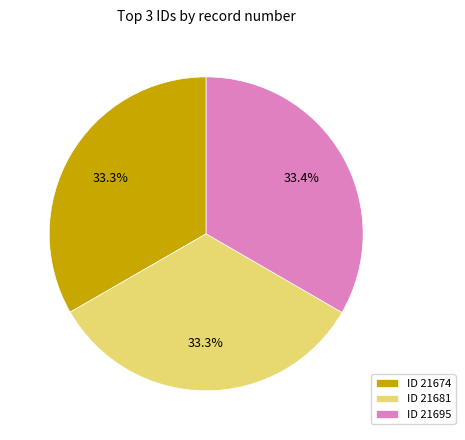

Is there a majority slice in this chart?

No